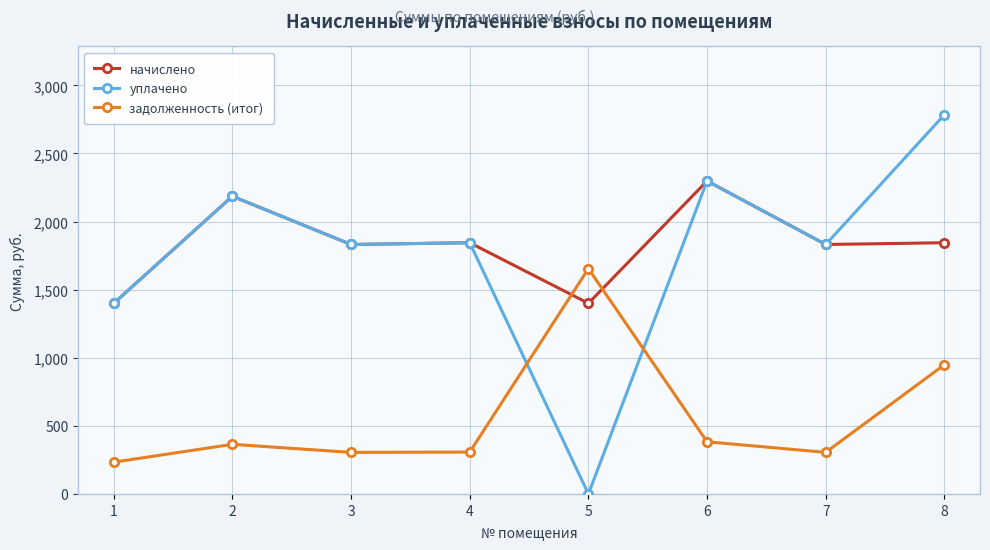

At which category does уплачено reach its first local peak?

2